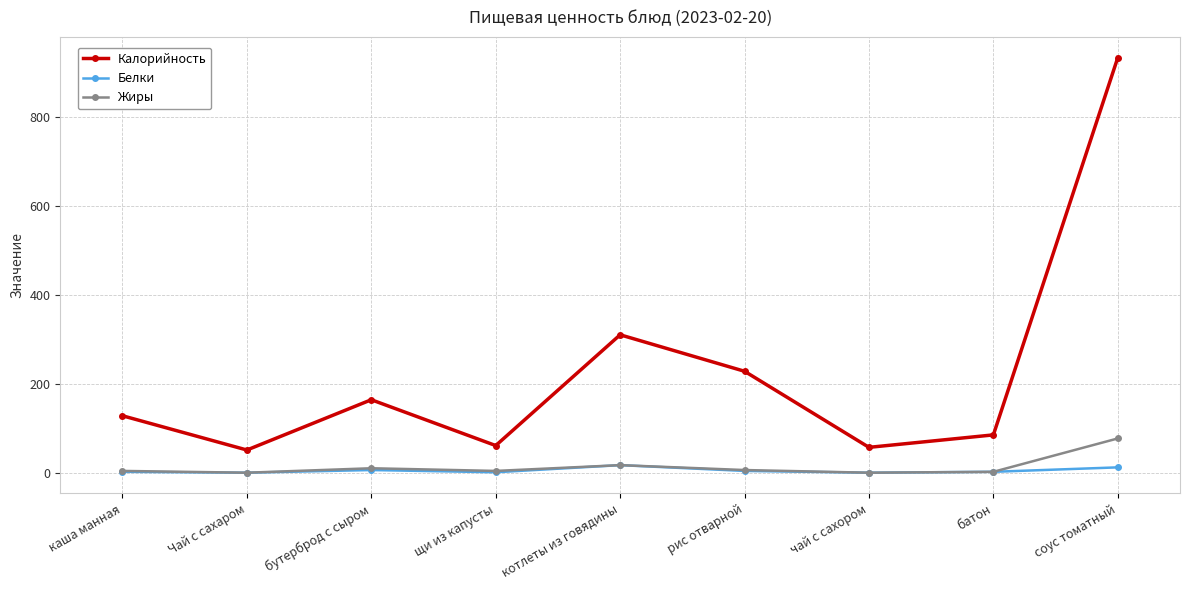

What is the difference between the Жиры values at соус томатный and Чай с сахаром?

77